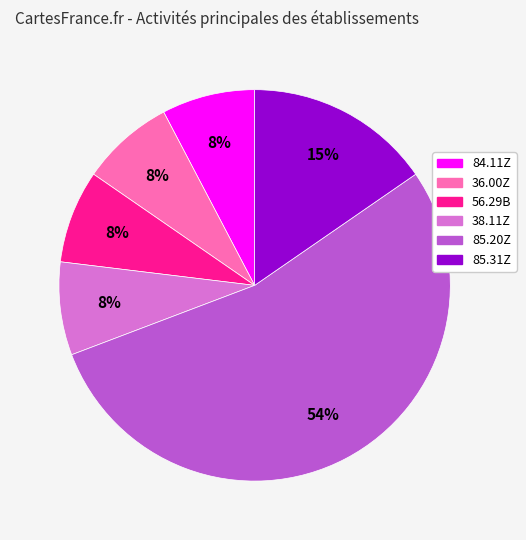

Do 85.31Z and 84.11Z together represent more than half of the pie?

No